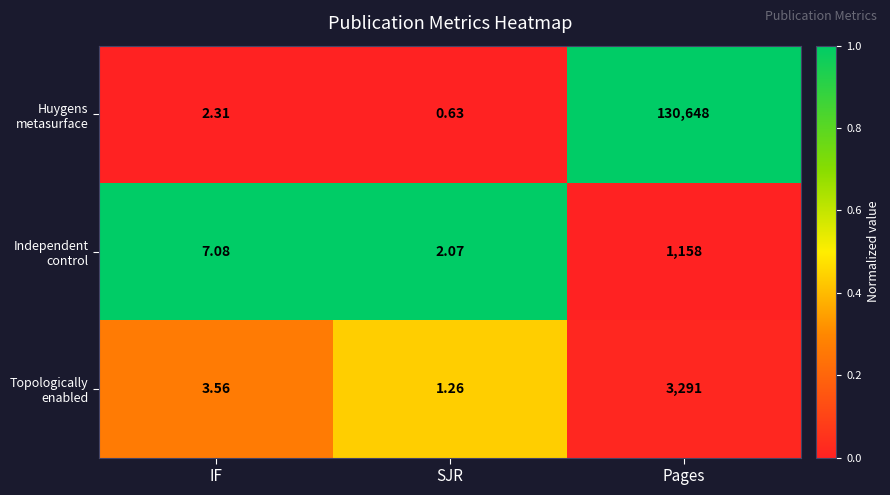

At which category is the sum across all series the highest?

Pages